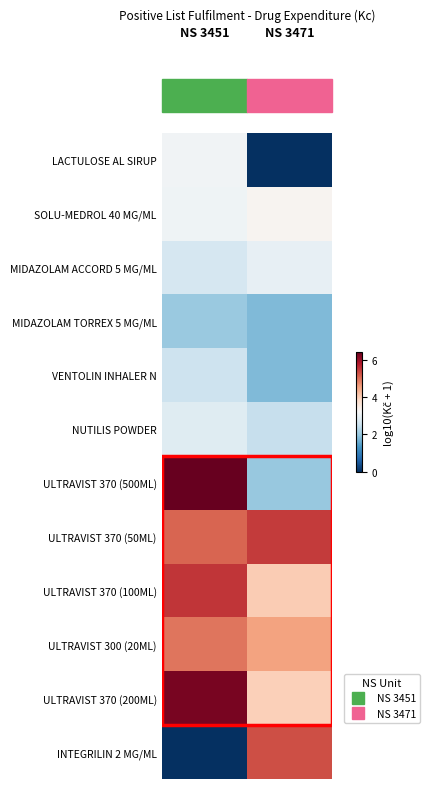

List the series in order of their peak value, lowest first.

MIDAZOLAM TORREX 5 MG/ML, VENTOLIN INHALER N, NUTILIS POWDER, MIDAZOLAM ACCORD 5 MG/ML, LACTULOSE AL SIRUP, SOLU-MEDROL 40 MG/ML, ULTRAVIST 300 (20ML), INTEGRILIN 2 MG/ML, ULTRAVIST 370 (50ML), ULTRAVIST 370 (100ML), ULTRAVIST 370 (200ML), ULTRAVIST 370 (500ML)